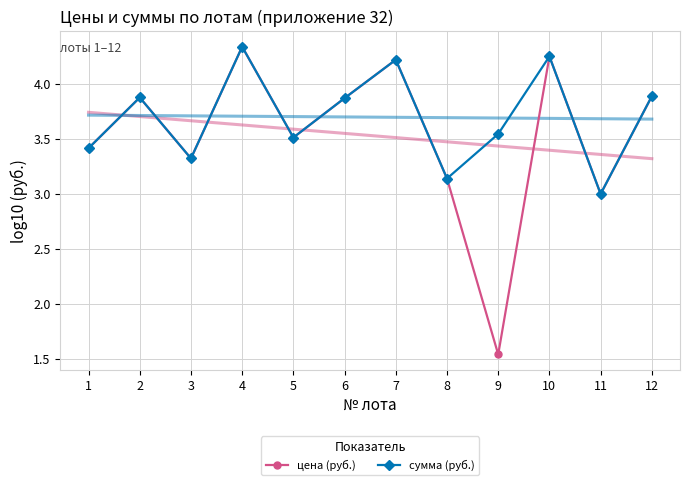

Does the chart have visible grid lines?

Yes